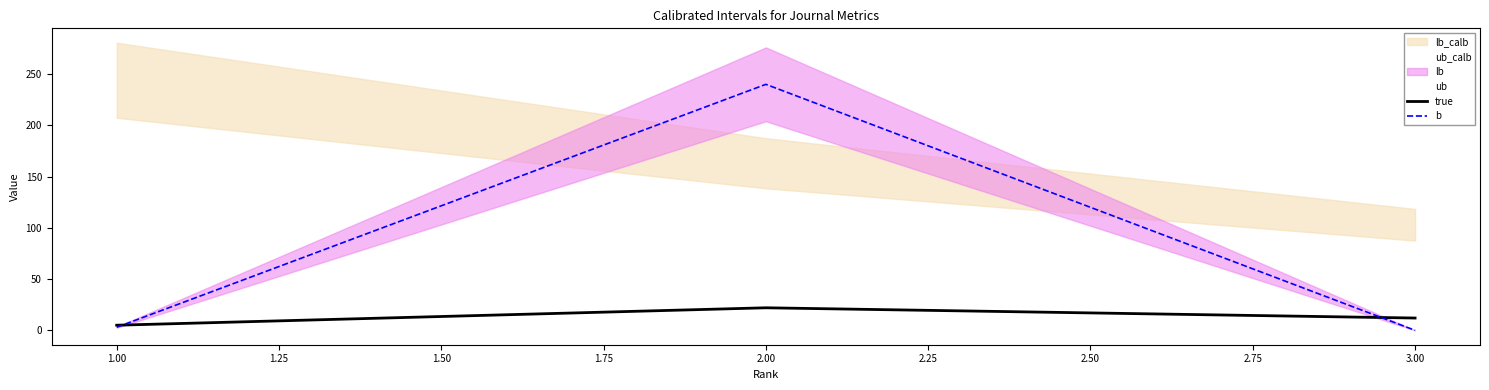

What is the maximum value for b?

240